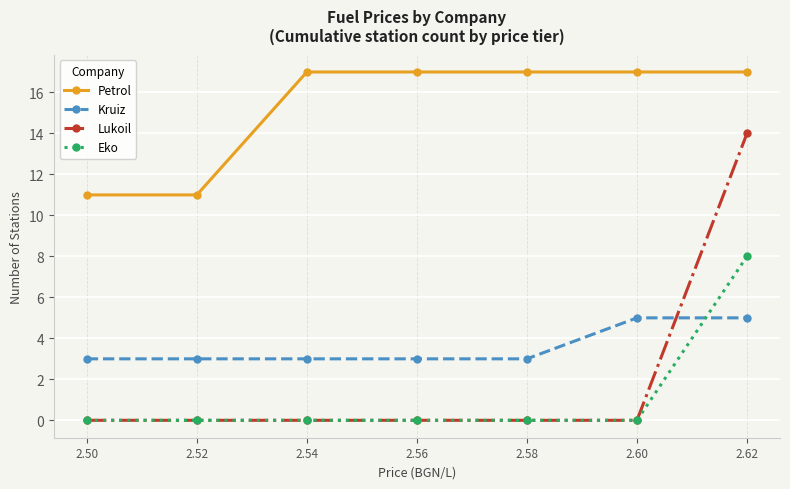

Which series has the widest spread of values?

Lukoil